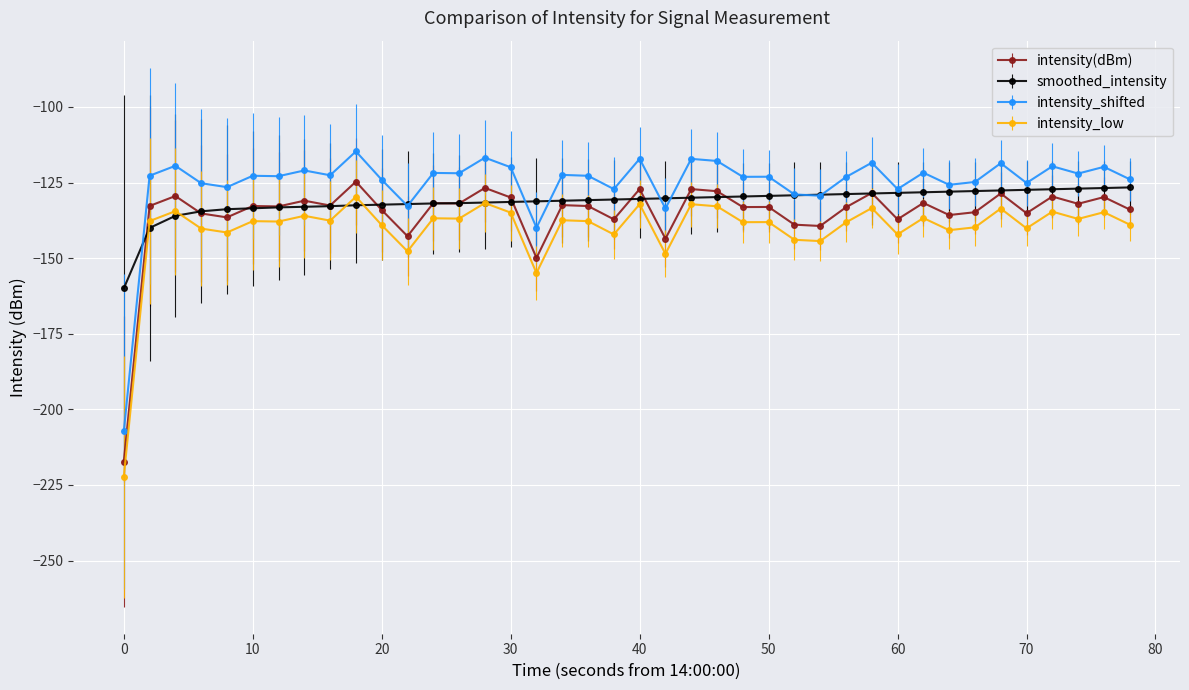

True or false: intensity_shifted has more than 1 points higher than both neighbors.

True